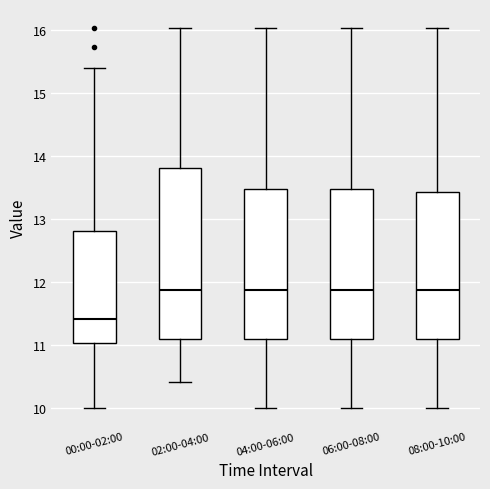

Where is the lower edge of the box for 04:00-06:00 on the y-axis? The values are not printed on the chart, so give them approximately, as read against the axis.

11.1